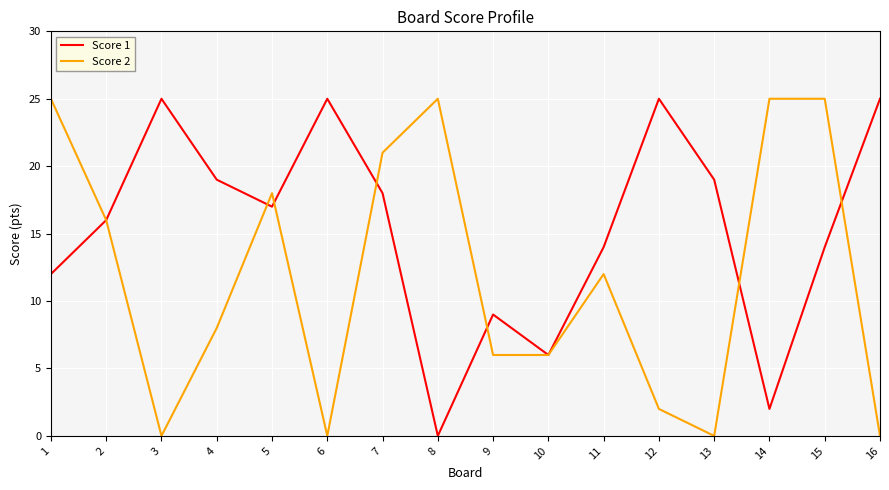

At how many categories does at least one series exceed 12?

14